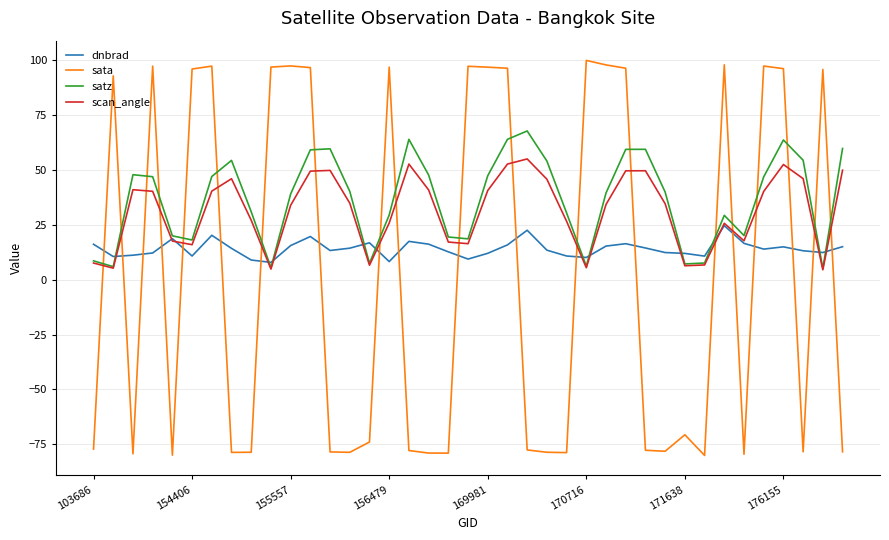

Which series has the largest range (max minus min)?

sata